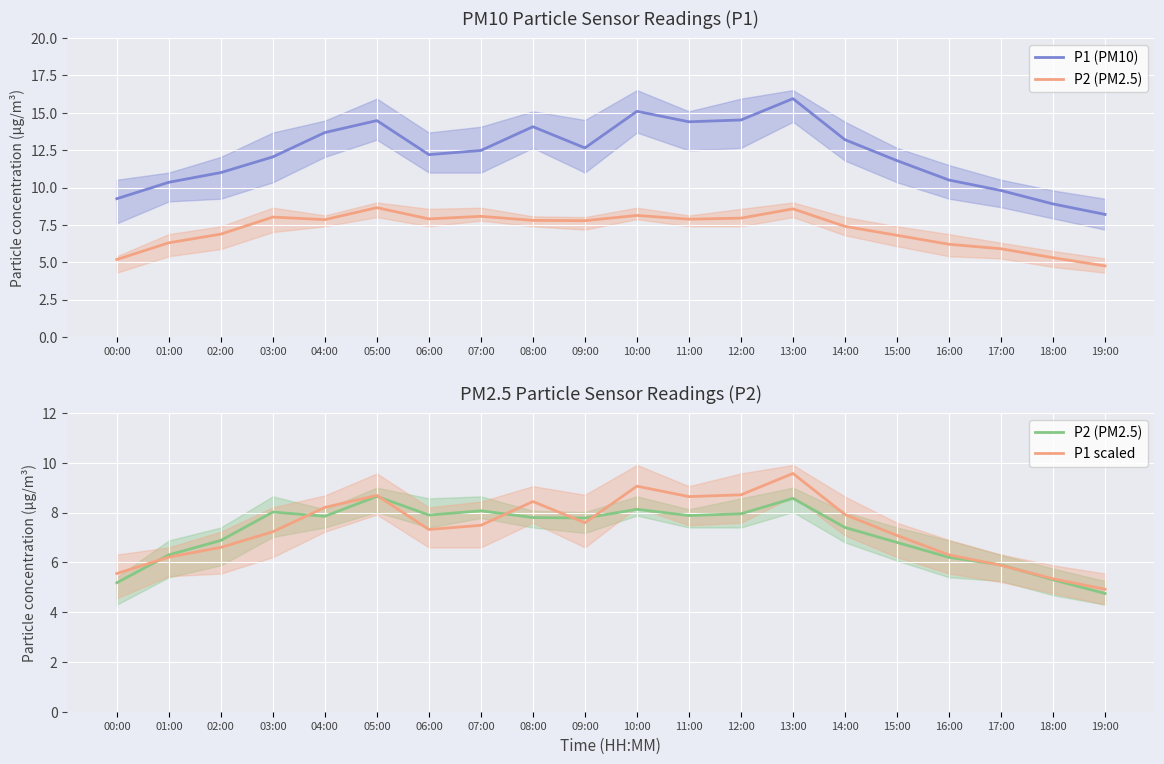

What is the total value across all series at 15:00?

25.7